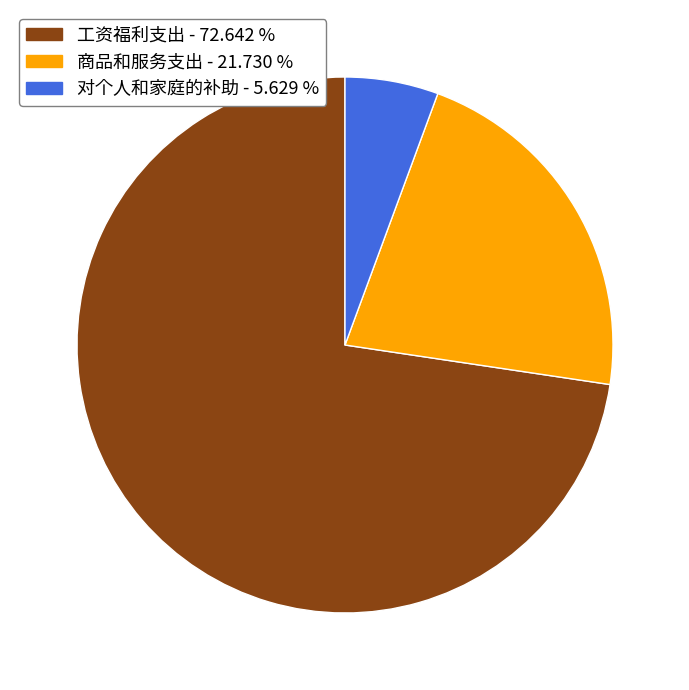

What is the smallest slice in the pie chart?

对个人和家庭的补助